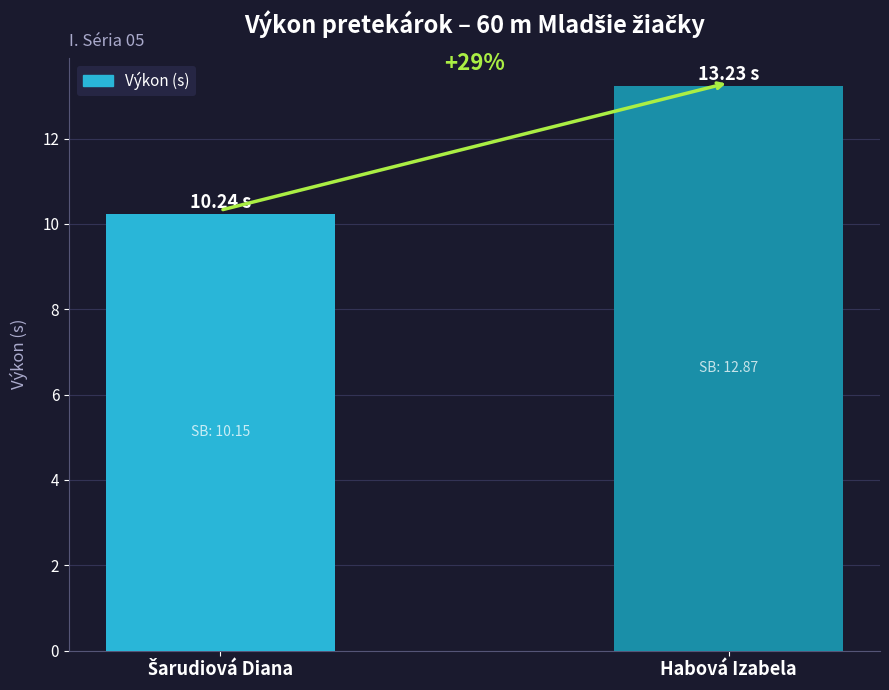

What position from the right is Šarudiová Diana?

2